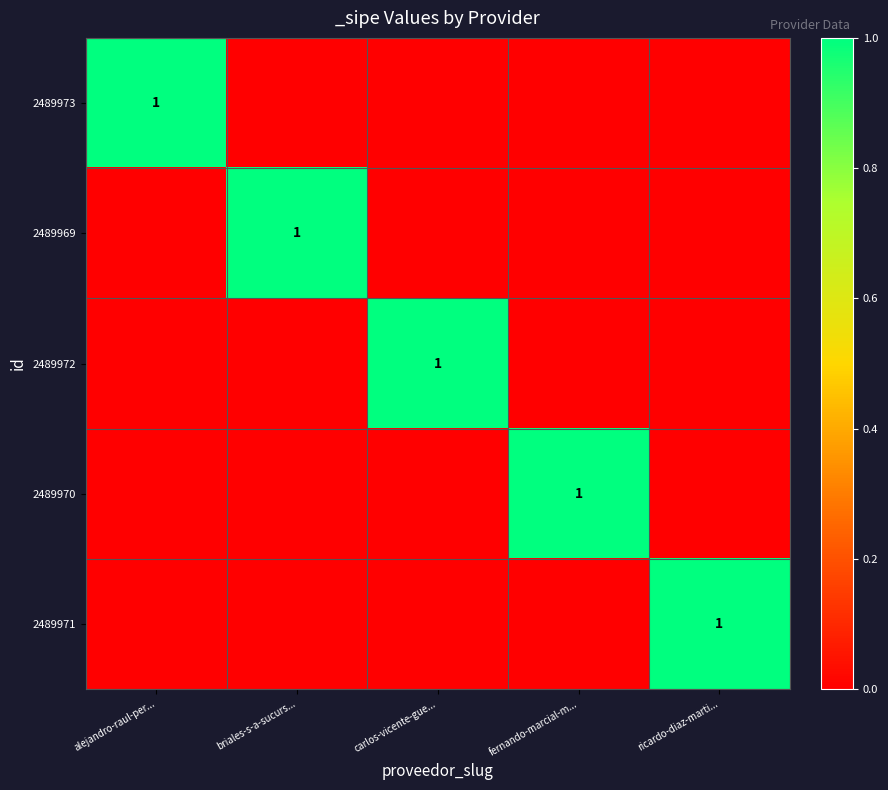

Which series has the largest total across all categories?

2489973